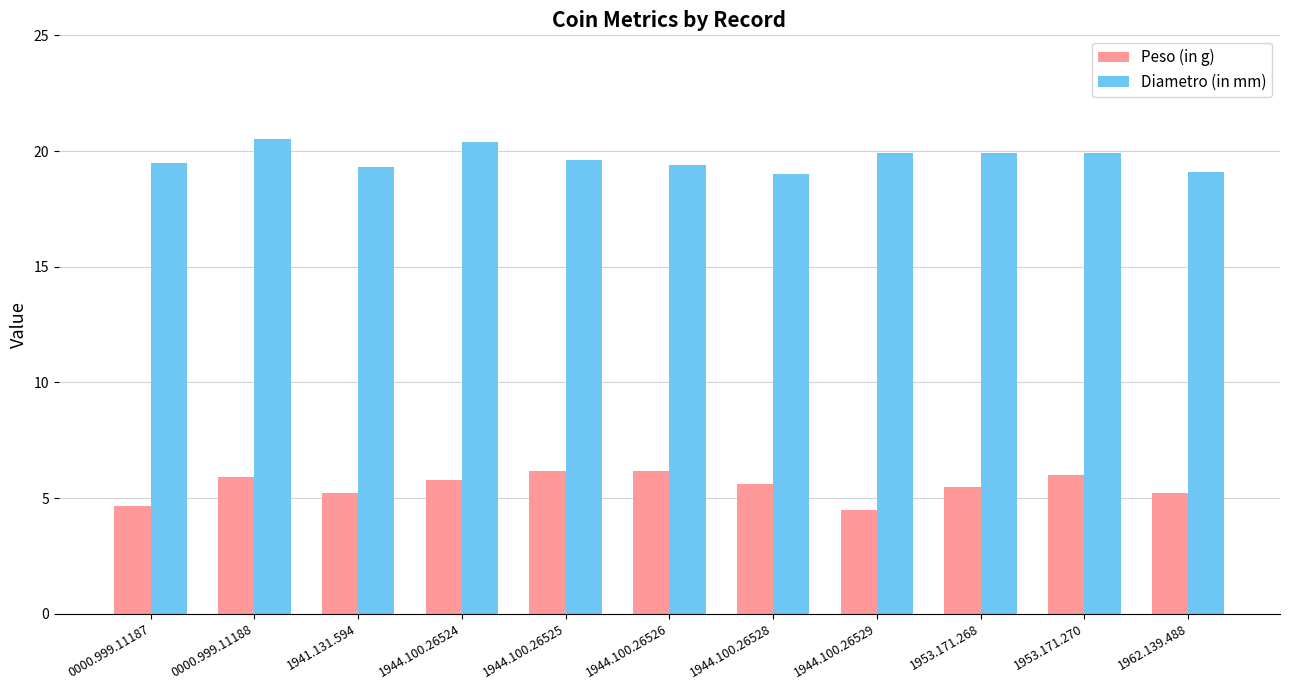

What is the difference between the maximum and minimum values in the Diametro (in mm) series?

1.5